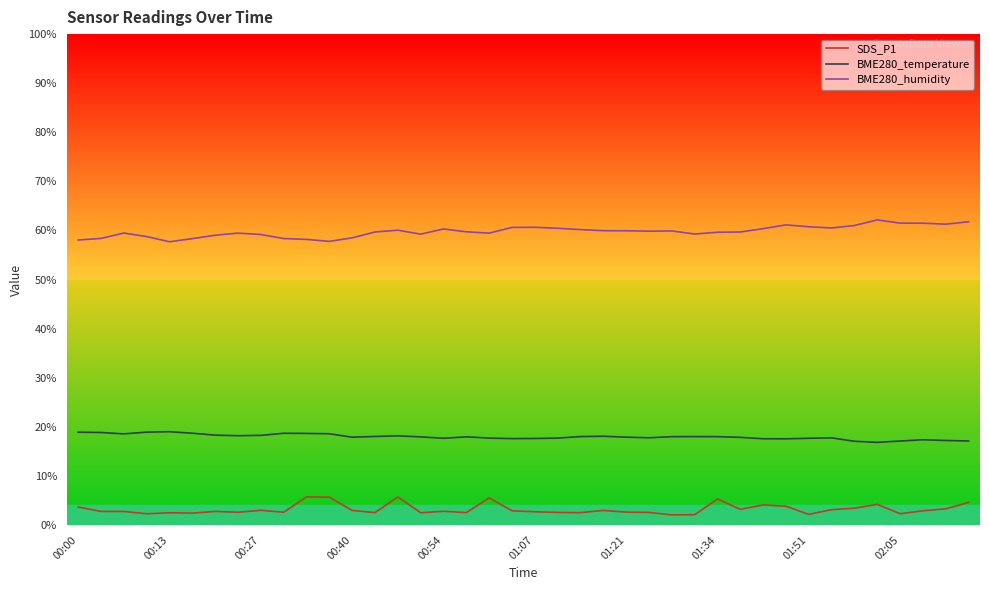

What is the difference between the maximum and minimum values in the SDS_P1 series?

3.7